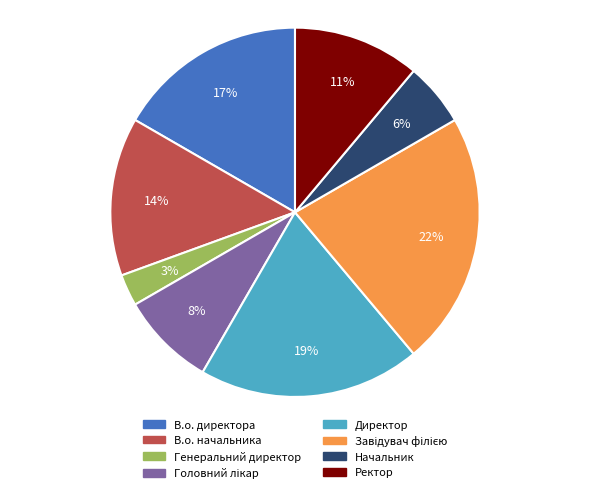

Which category has the smallest portion of the pie?

Генеральний директор